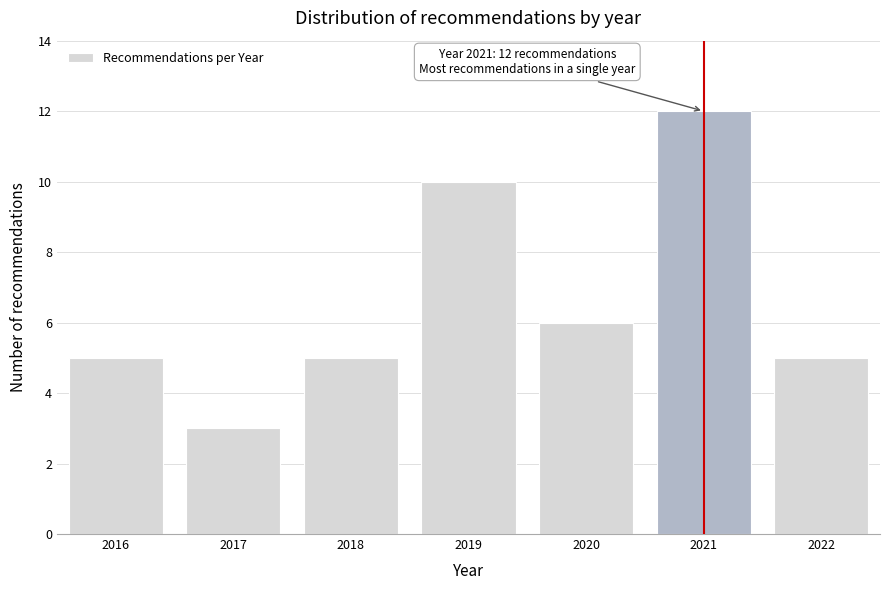

Reading left to right, list all the values displayed in this chart.

2016=5	2017=3	2018=5	2019=10	2020=6	2021=12	2022=5